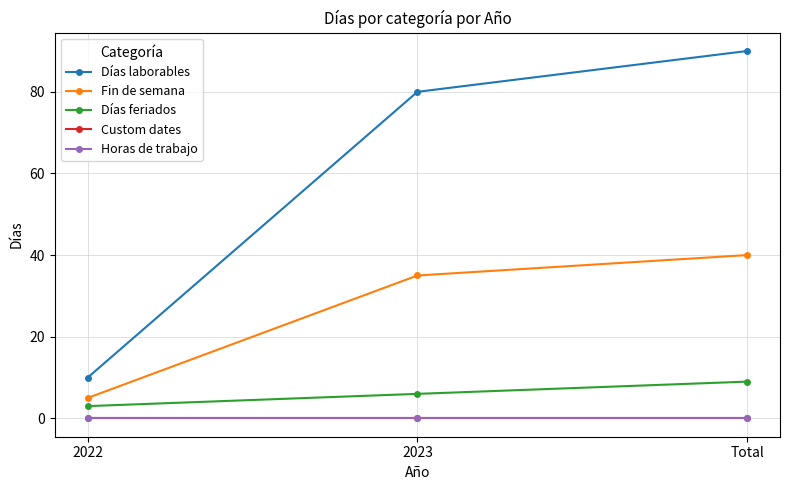

What is the difference between the maximum and minimum values in the Fin de semana series?

35